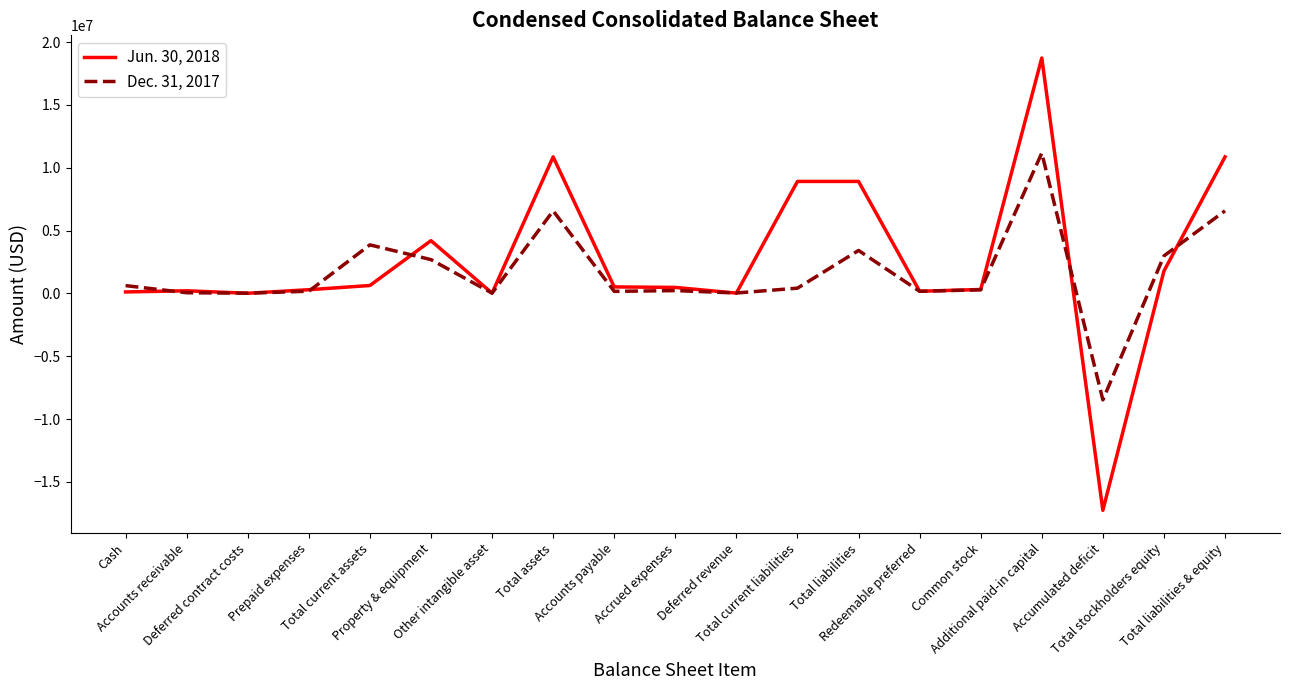

List the series in order of their peak value, lowest first.

Dec. 31, 2017, Jun. 30, 2018